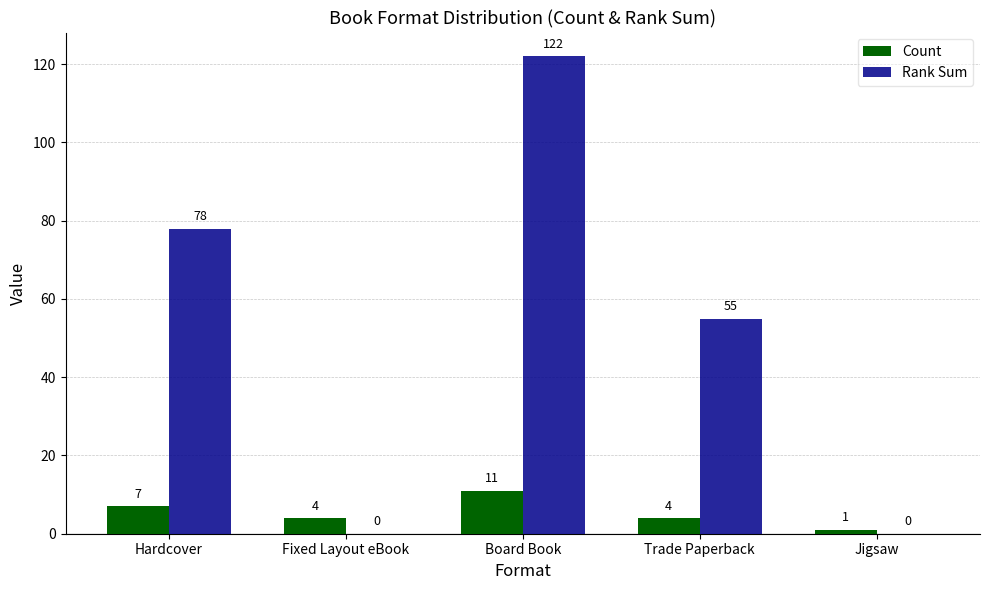

Read the Count value at Fixed Layout eBook, to the nearest 5.

5